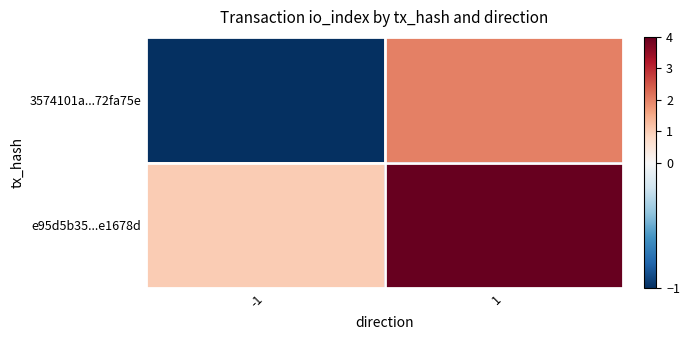

Count the number of categories in the chart.

2